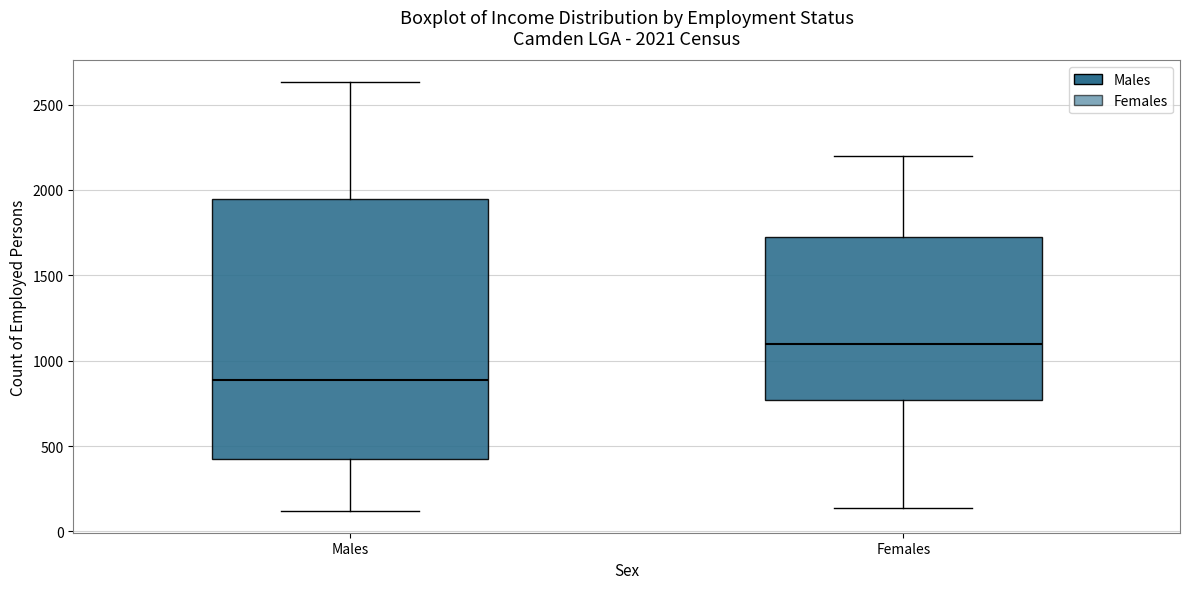

Comparing the boxes themselves (not the whiskers), which one is the tallest?

Males